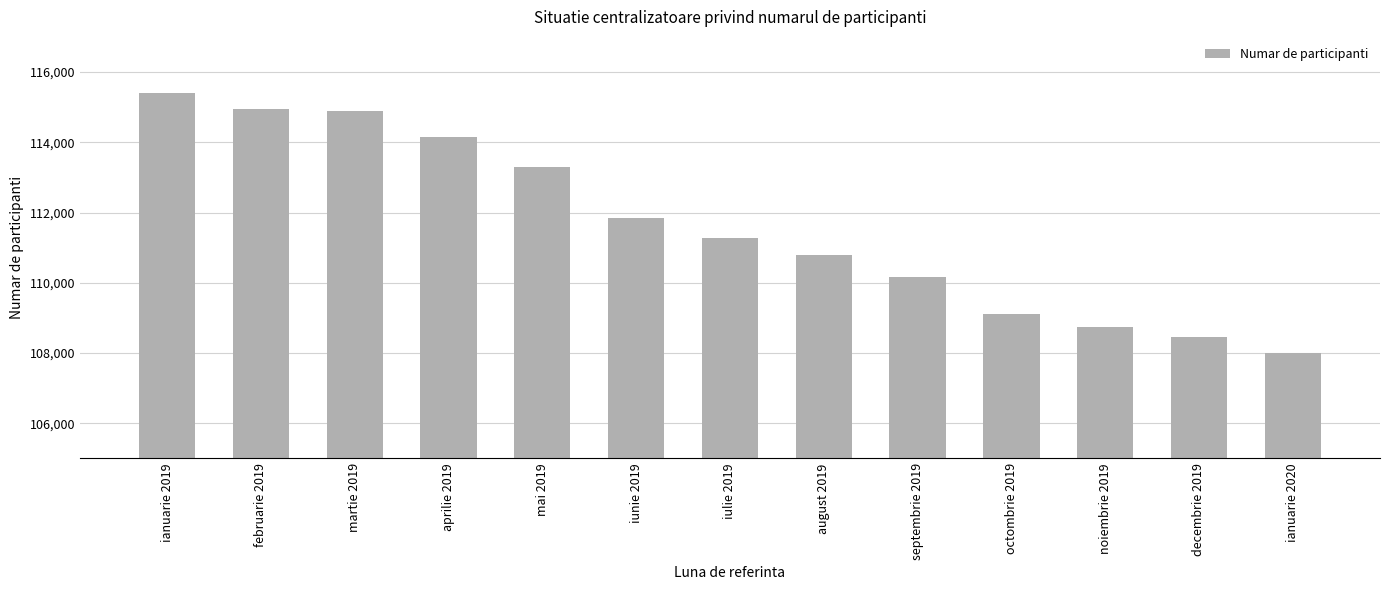

Where is the data nearest to the value 111704?

iunie 2019